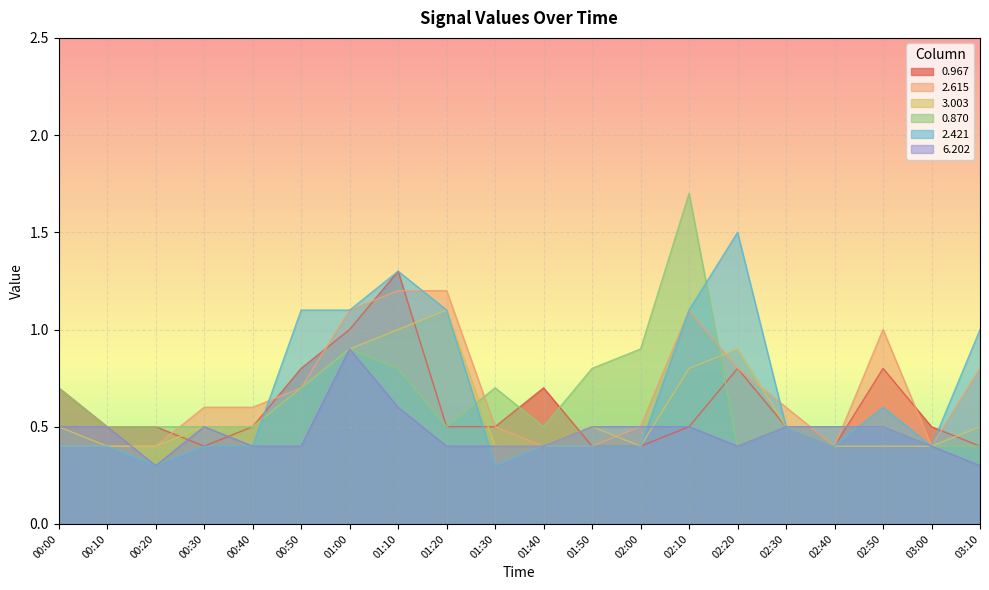

The 6.202 series shows 0.5 at 02:40. True or false?

True